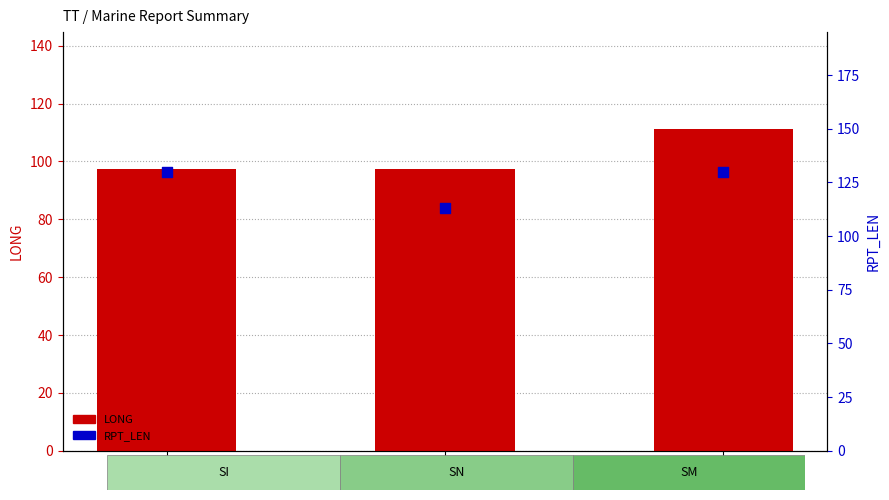

Is the value of LONG (bar) at SI greater than the value of RPT_LEN (scatter) at SM?

No